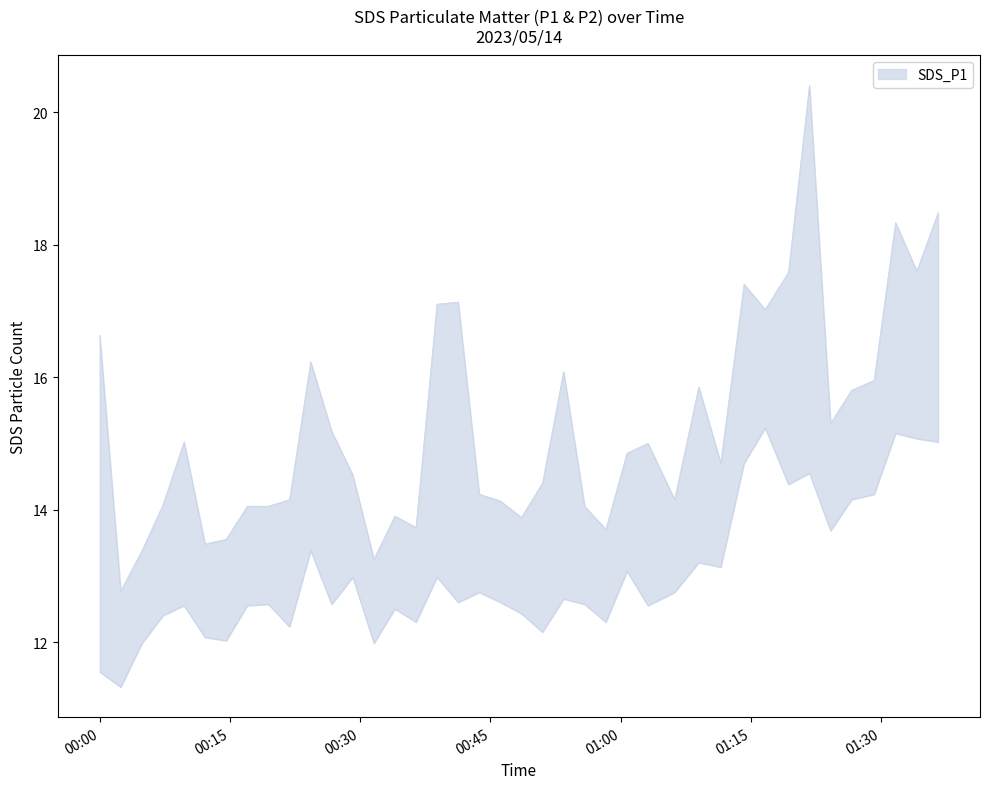

How many values in the SDS_P1 series exceed 14?

31